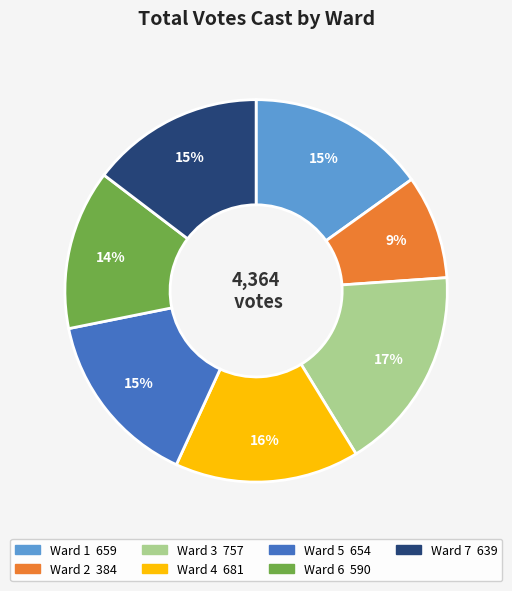

Is Ward 3 the majority of the pie?

No